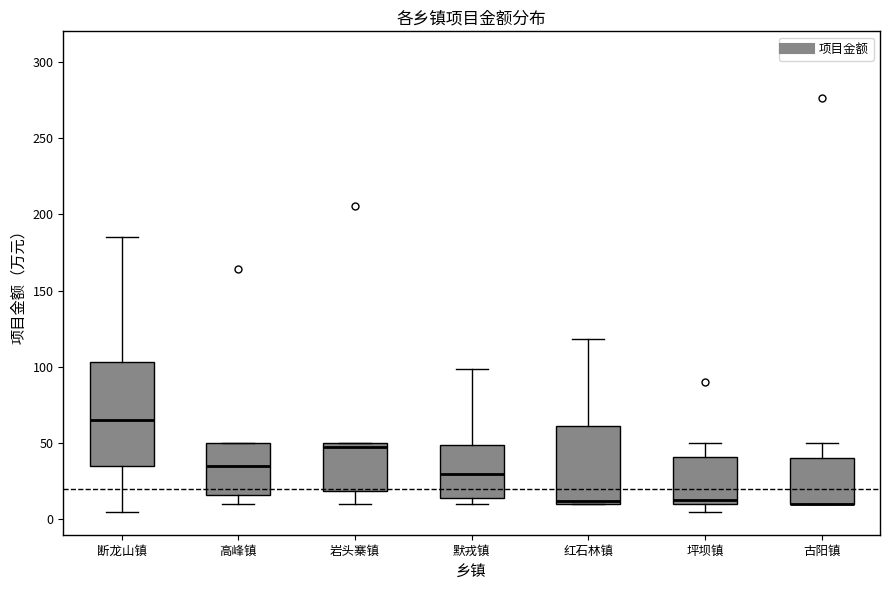

Where does the upper whisker of the box for 红石林镇 end on the y-axis? The values are not printed on the chart, so give them approximately, as read against the axis.

120